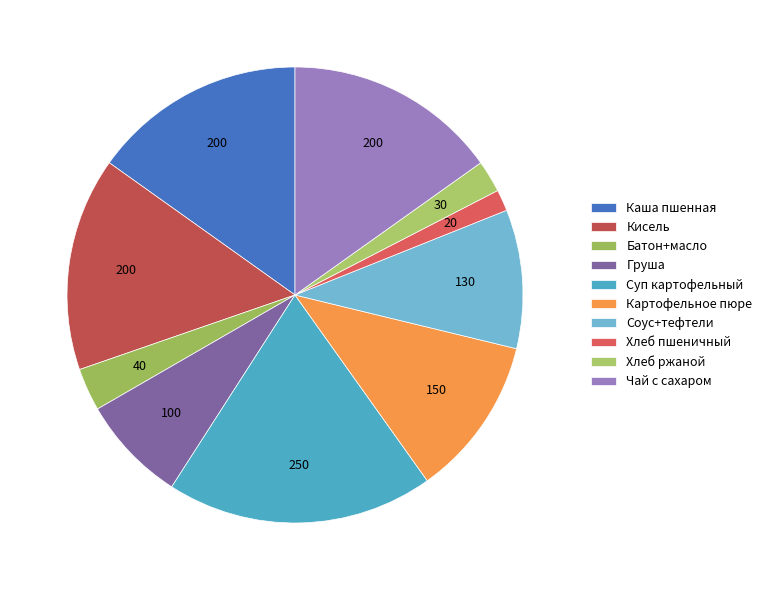

Is it true that Кисель is 27% of the pie?

False